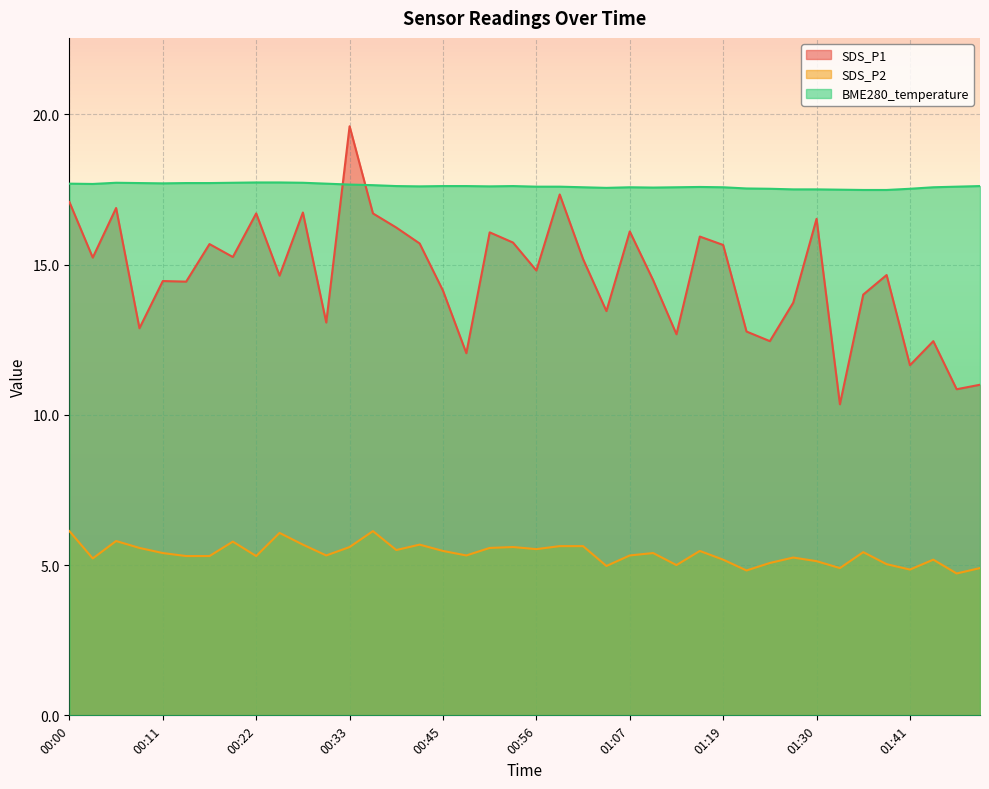

True or false: SDS_P1 and SDS_P2 cross at least once.

False